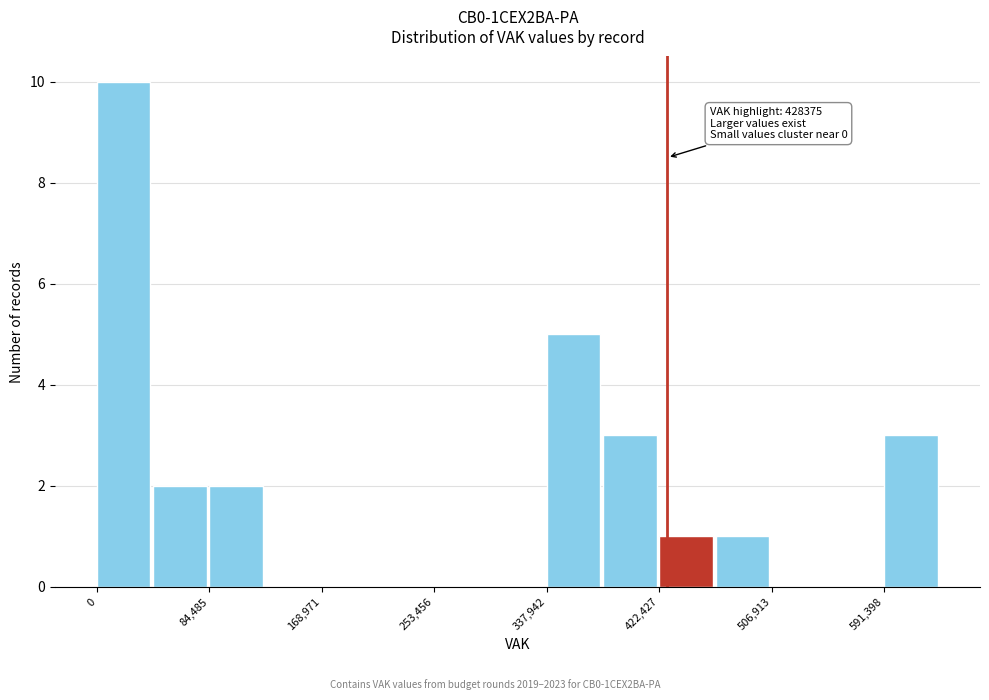

Which range on the x-axis has the tallest bar?

0 to 40000